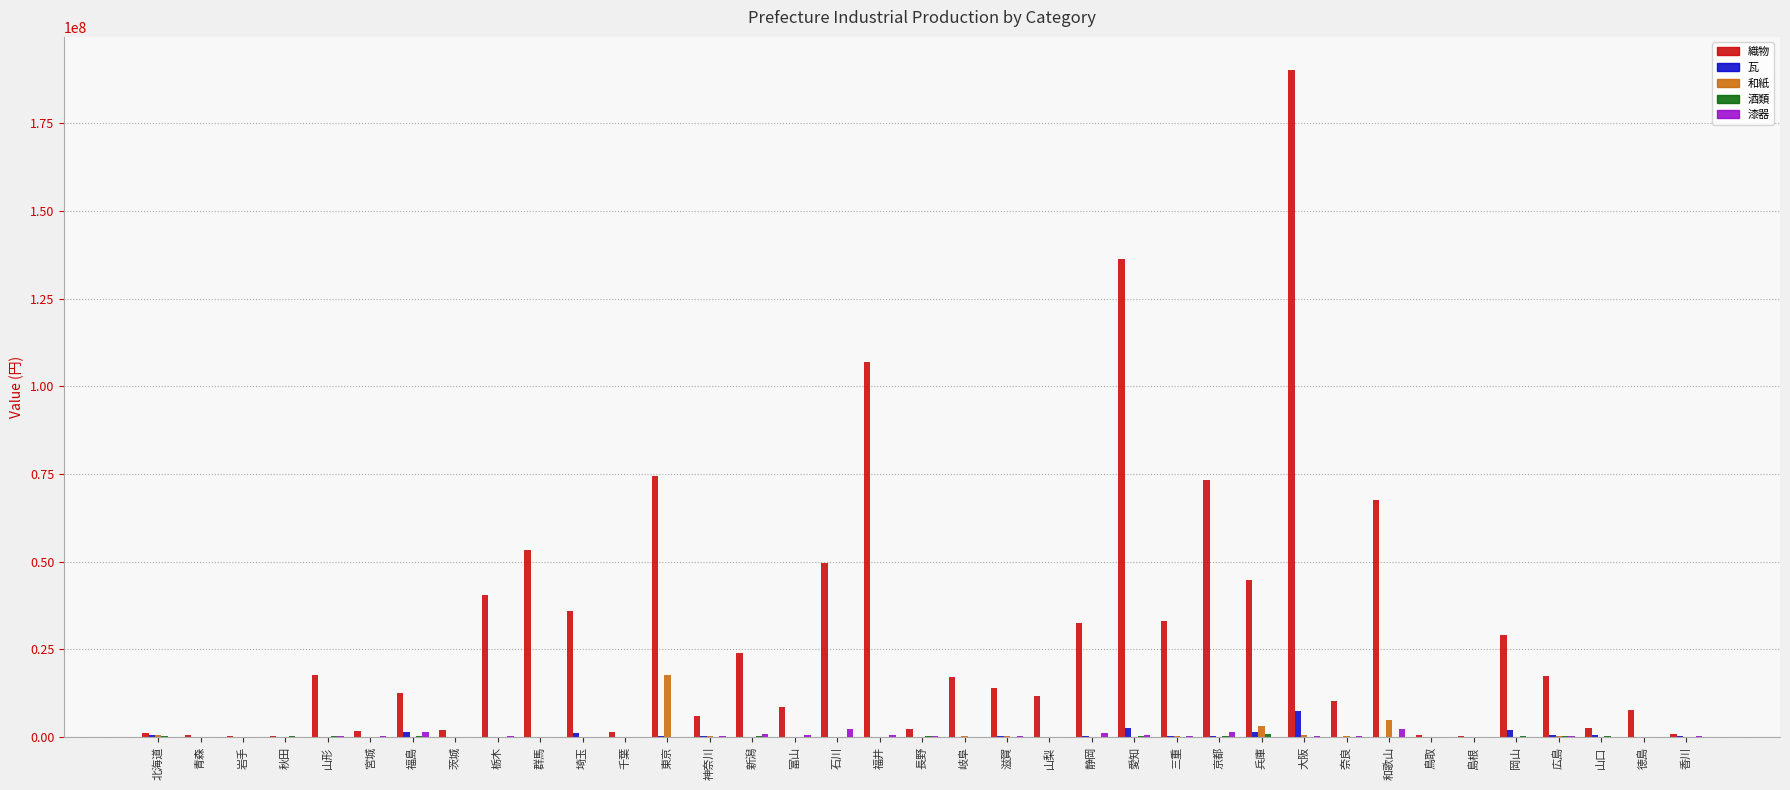

What is the maximum value for 織物?

190090018